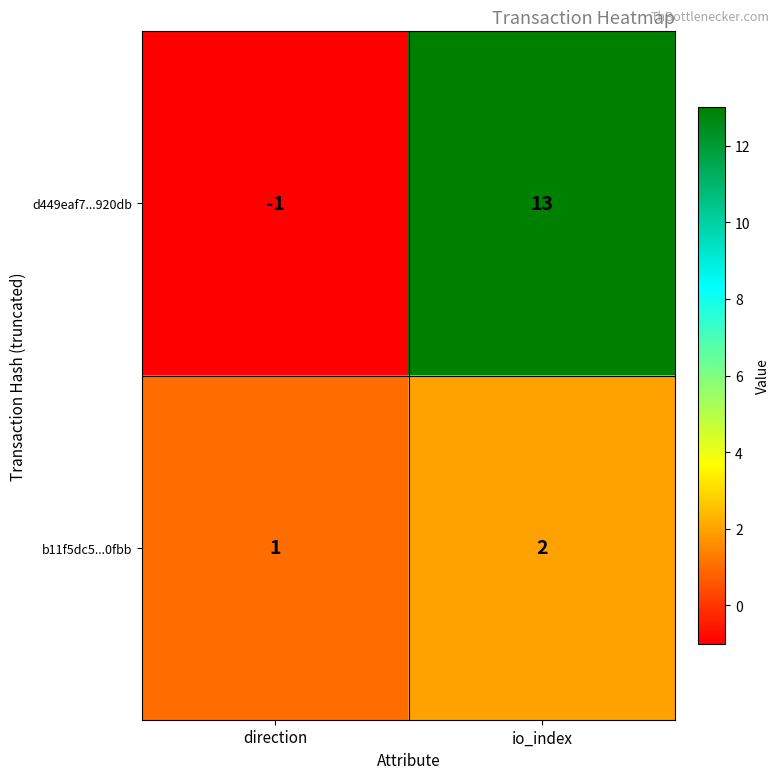

At how many categories does at least one series exceed 8?

1